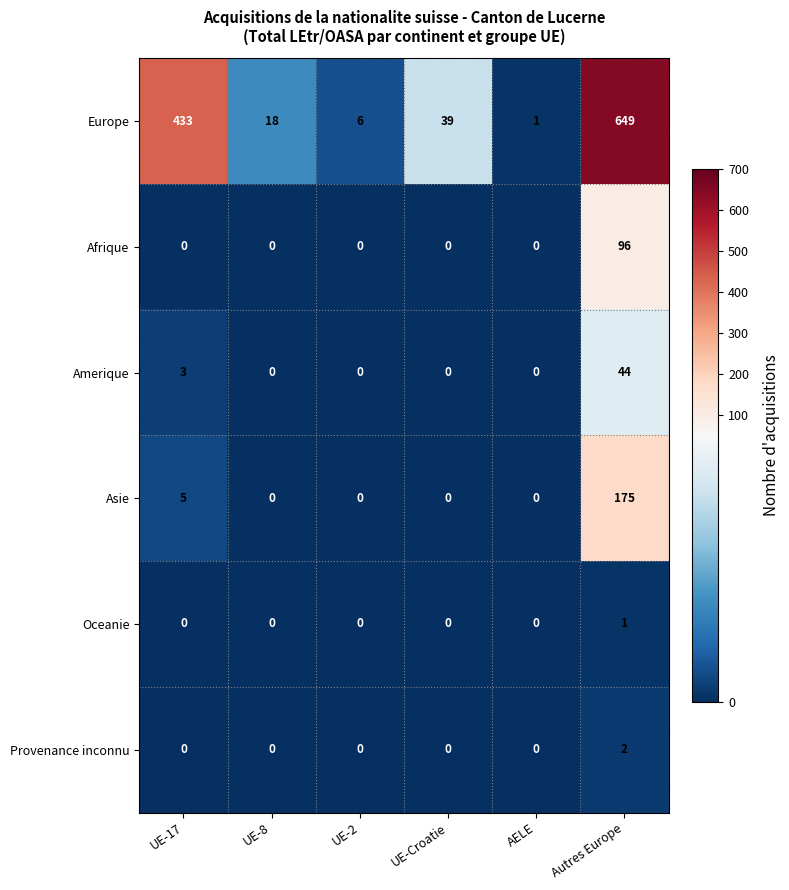

At which category is the sum across all series the highest?

Autres Europe